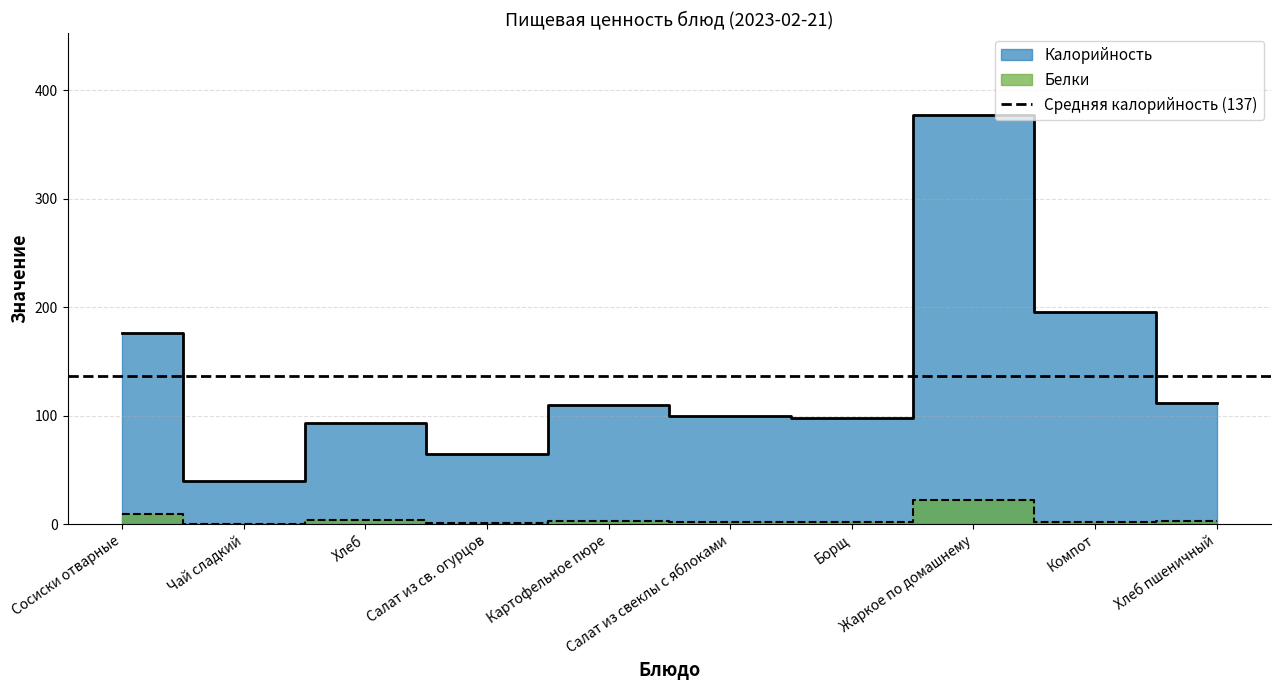

Where is the first local minimum for Белки?

Чай сладкий